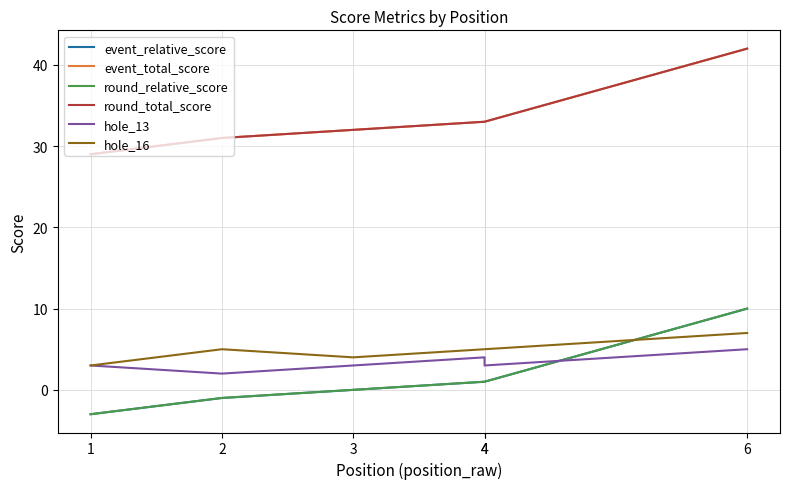

What is the greatest value displayed?

42